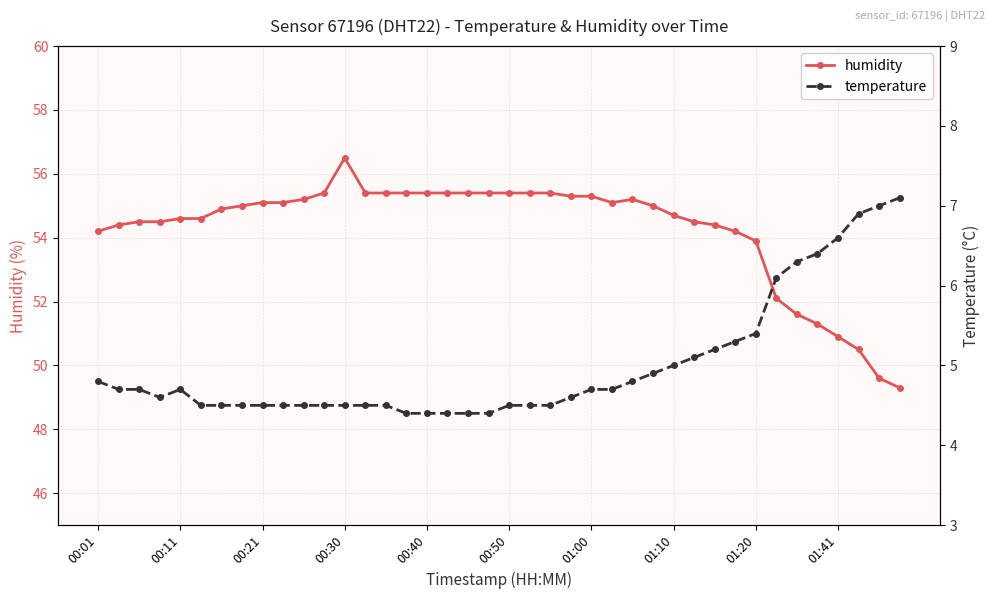

Reading left to right, transcribe all the data shown in this chart.

humidity: 54.2	54.4	54.5	54.5	54.6	54.6	54.9	55.0	55.1	55.1	55.2	55.4	56.5	55.4	55.4	55.4	55.4	55.4	55.4	55.4	55.4	55.4	55.4	55.3	55.3	55.1	55.2	55.0	54.7	54.5	54.4	54.2	53.9	52.1	51.6	51.3	50.9	50.5	49.6	49.3
temperature: 4.8	4.7	4.7	4.6	4.7	4.5	4.5	4.5	4.5	4.5	4.5	4.5	4.5	4.5	4.5	4.4	4.4	4.4	4.4	4.4	4.5	4.5	4.5	4.6	4.7	4.7	4.8	4.9	5.0	5.1	5.2	5.3	5.4	6.1	6.3	6.4	6.6	6.9	7.0	7.1